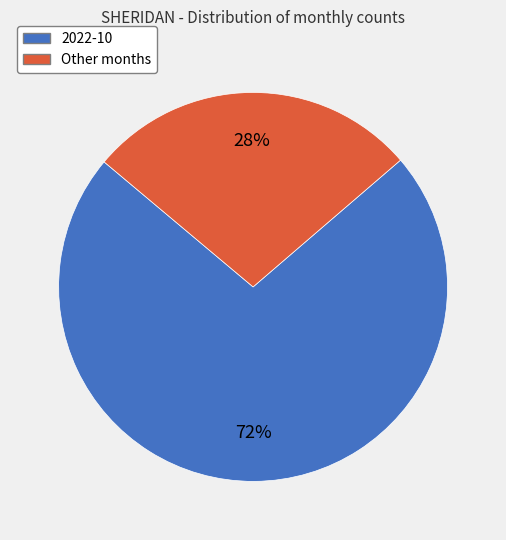

Is it true that Other months is 33% of the pie?

False